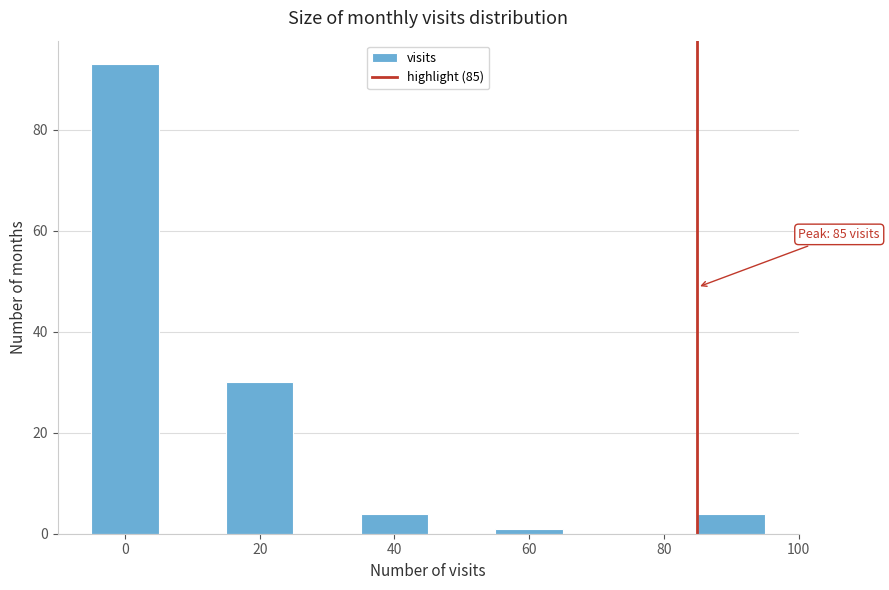

Over which range of the x-axis is the bar tallest?

-5 to 5